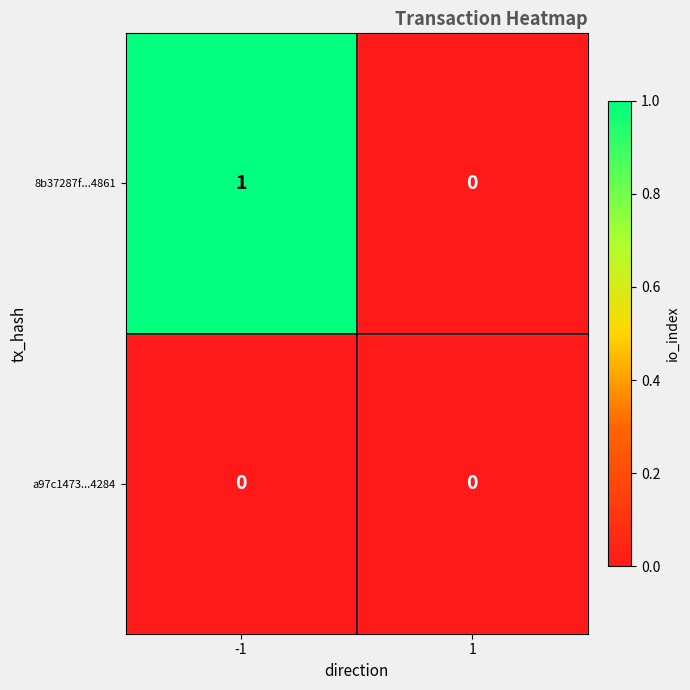

Rank the series by their maximum value, from lowest to highest.

a97c1473...4284, 8b37287f...4861